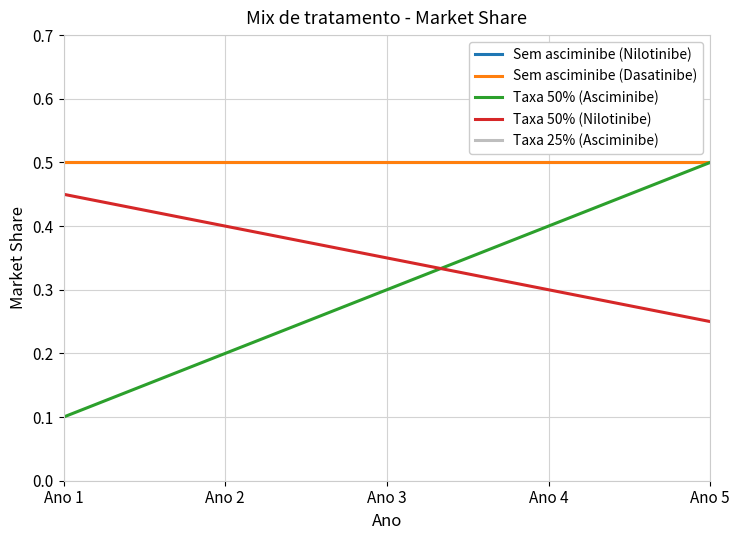

At which label does Taxa 25% (Asciminibe) reach its peak?

Ano 2